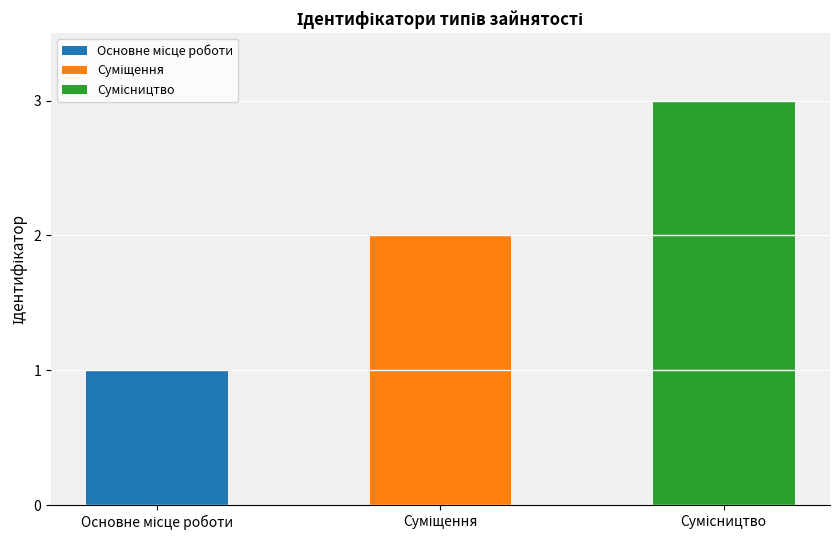

How many values exceed 2?

1